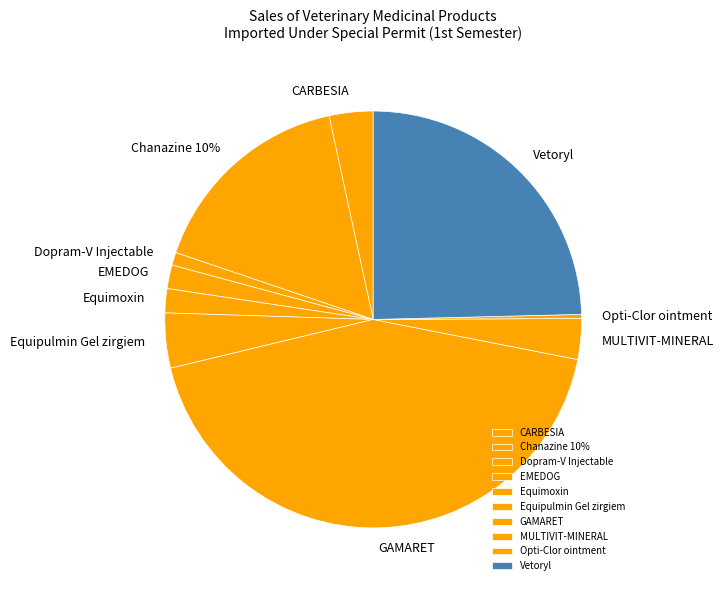

Approximately how many times larger is the value at Equipulmin Gel zirgiem compared to Equimoxin?

2.3